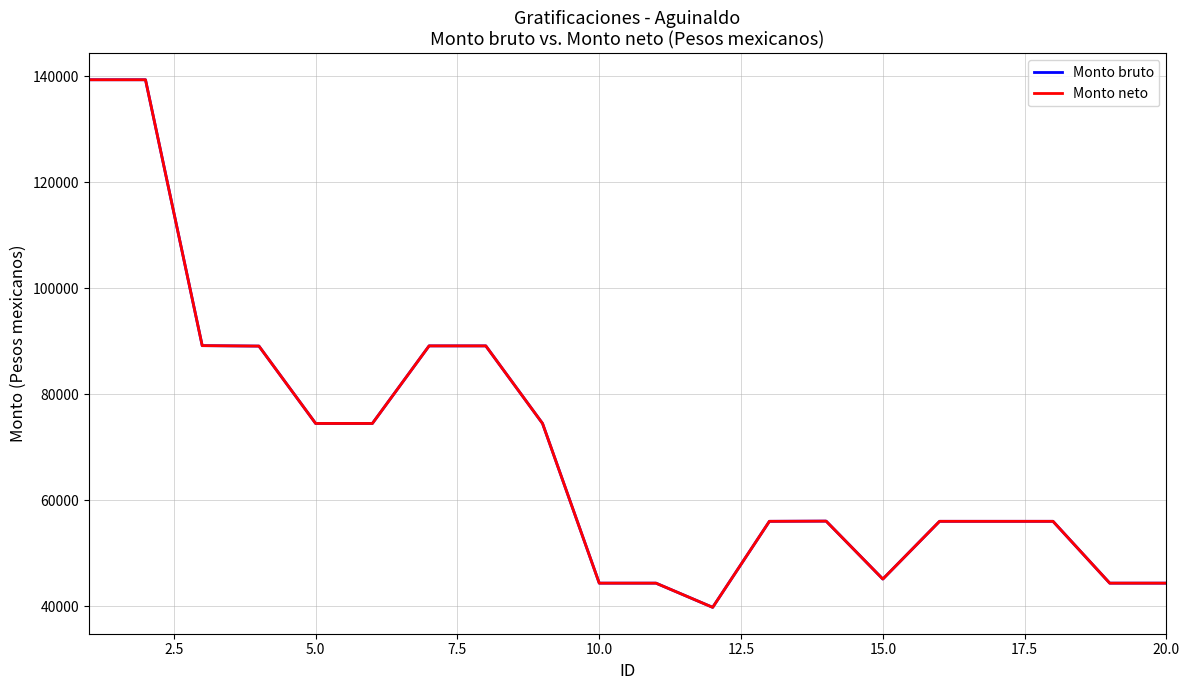

Does the chart have visible grid lines?

Yes